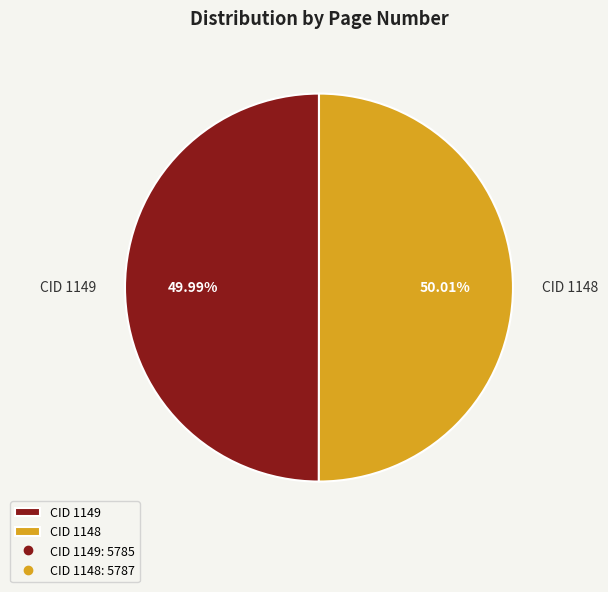

Is there a majority slice in this chart?

Yes